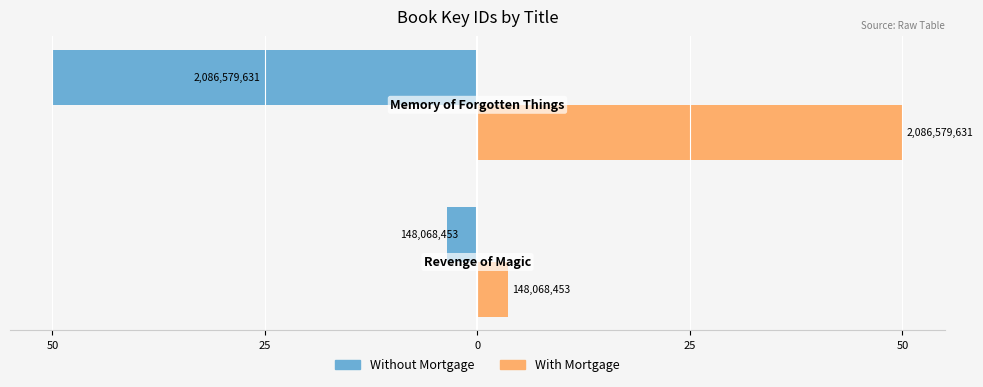

Reading left to right, transcribe all the data shown in this chart.

Without Mortgage: -3.5	-50.0
With Mortgage: 3.5	50.0